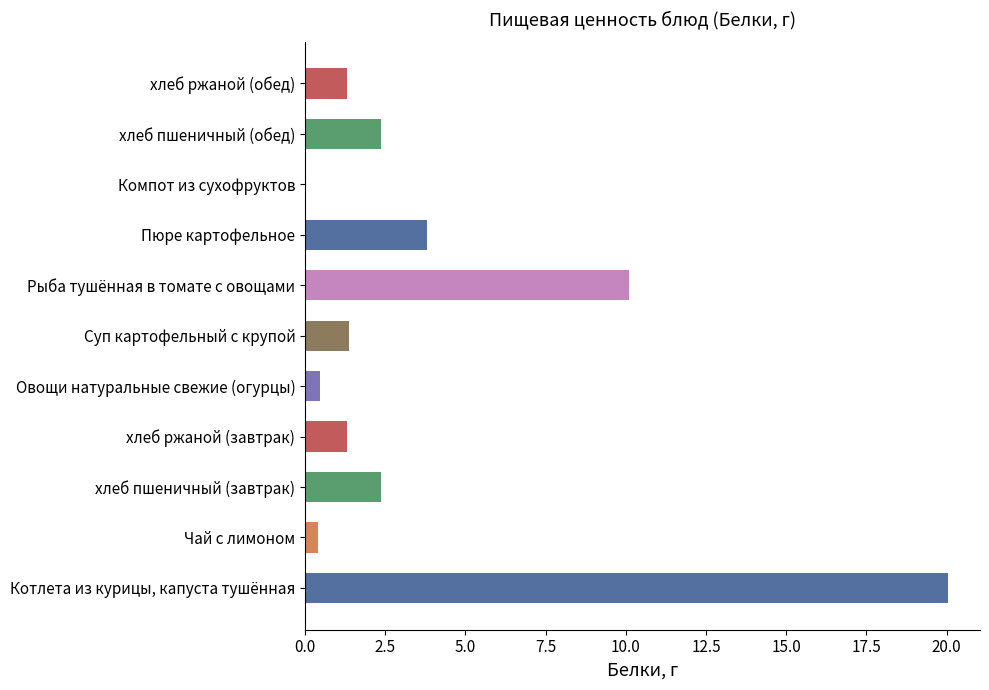

What is the sum of the values at хлеб пшеничный (завтрак) and хлеб ржаной (обед)?

3.7